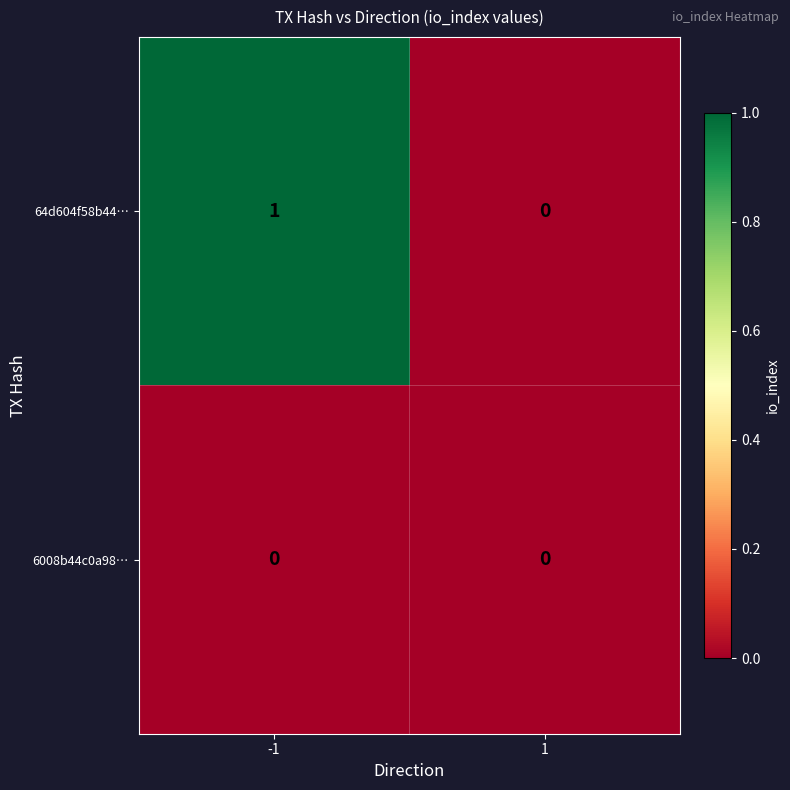

Count the number of data series in this chart.

2